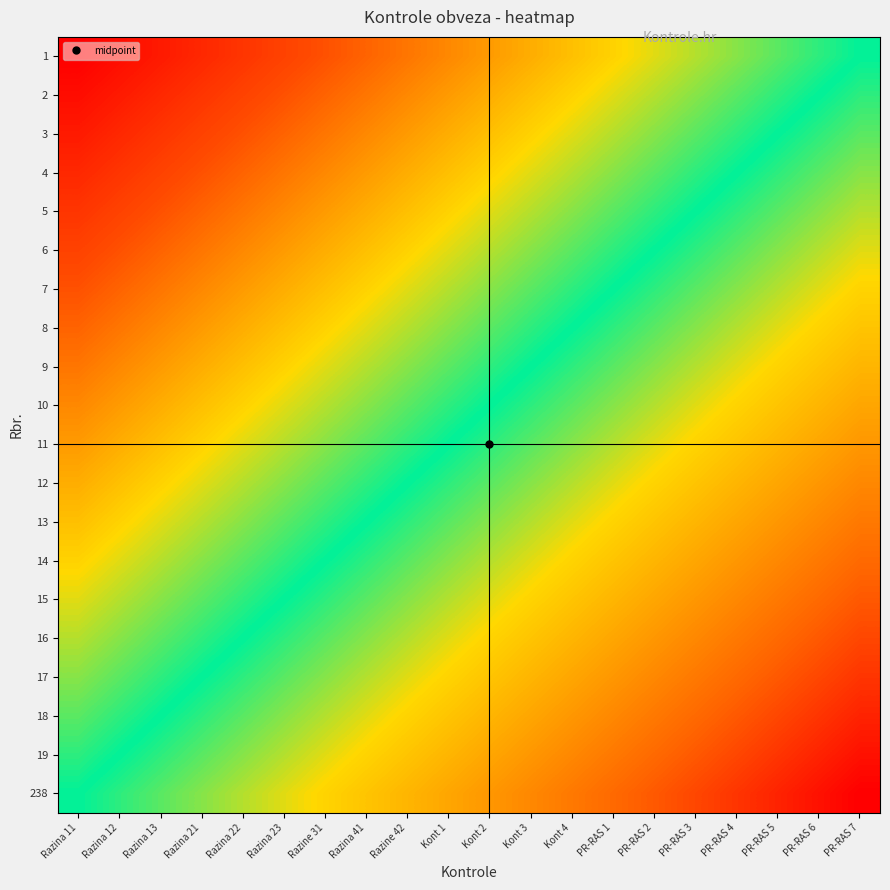

At how many categories does at least one series exceed 0?

20